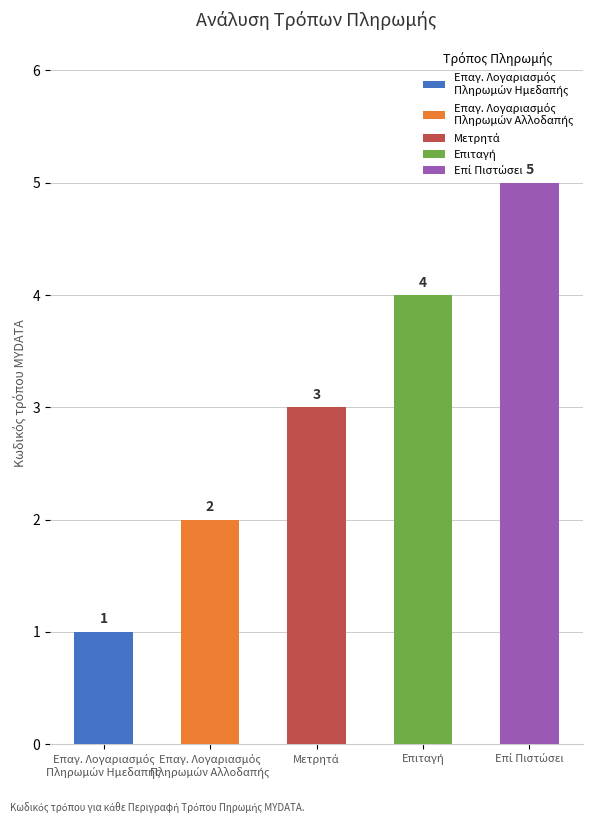

Does the chart contain any negative values?

No